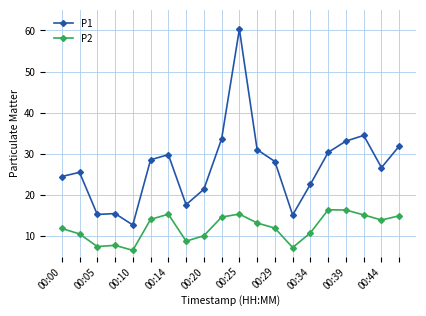

True or false: P2 has more than 2 interior local peaks.

True